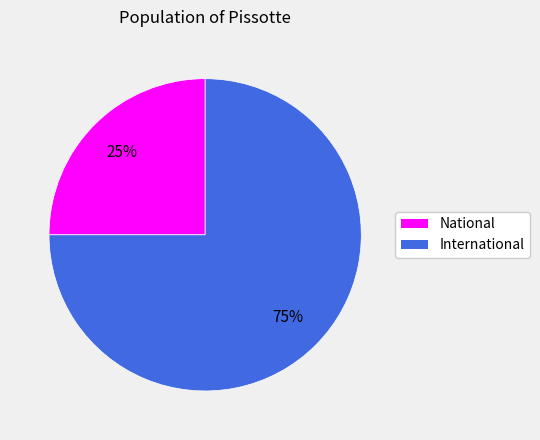

To the nearest percent, what is the combined percentage of International and National?

100%